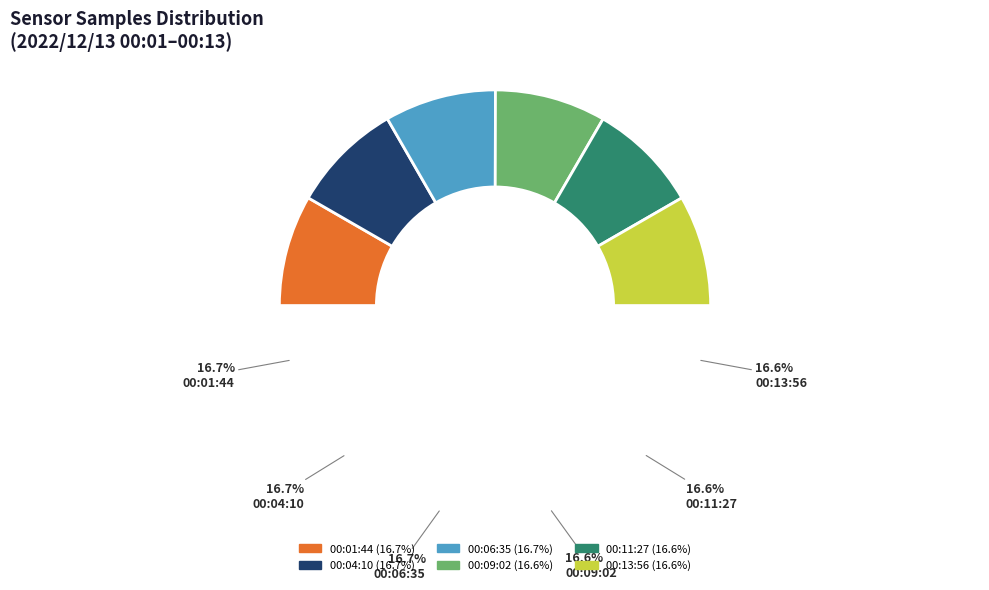

Which category has the smallest portion of the pie?

00:13:56